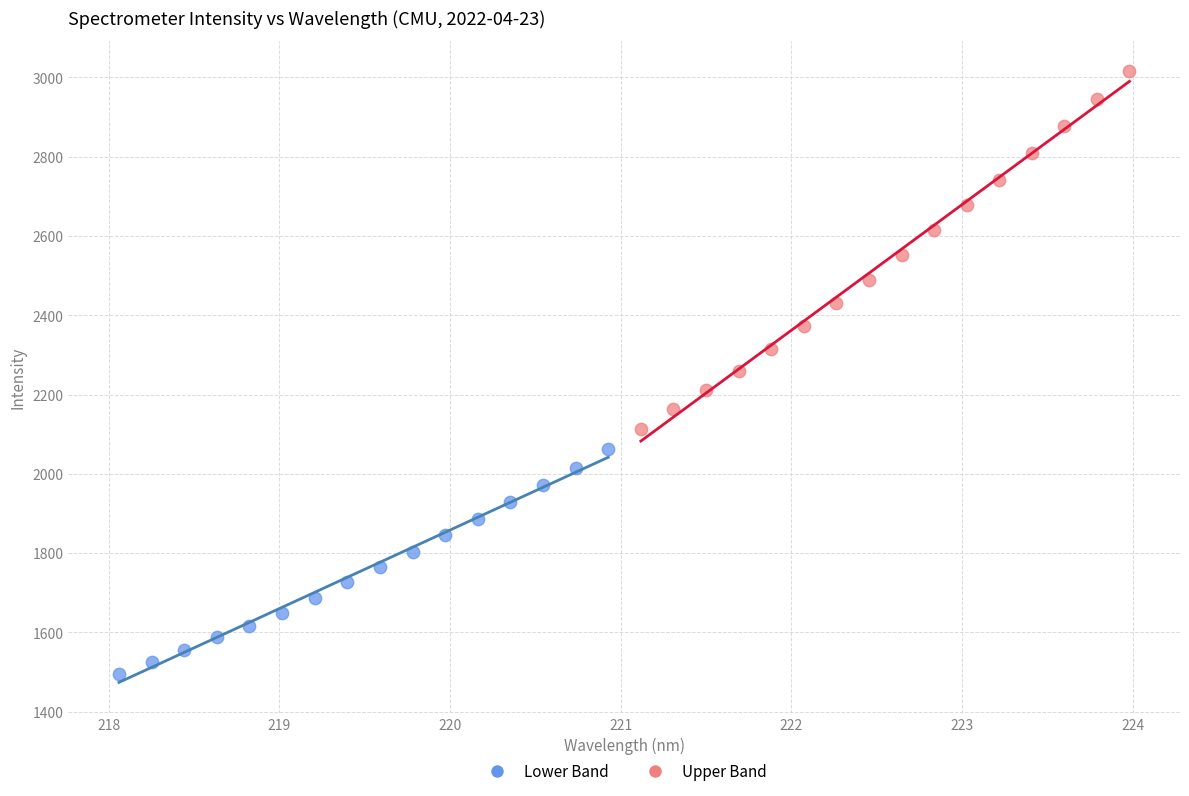

Which series contains the lowest Y value?

Lower Band